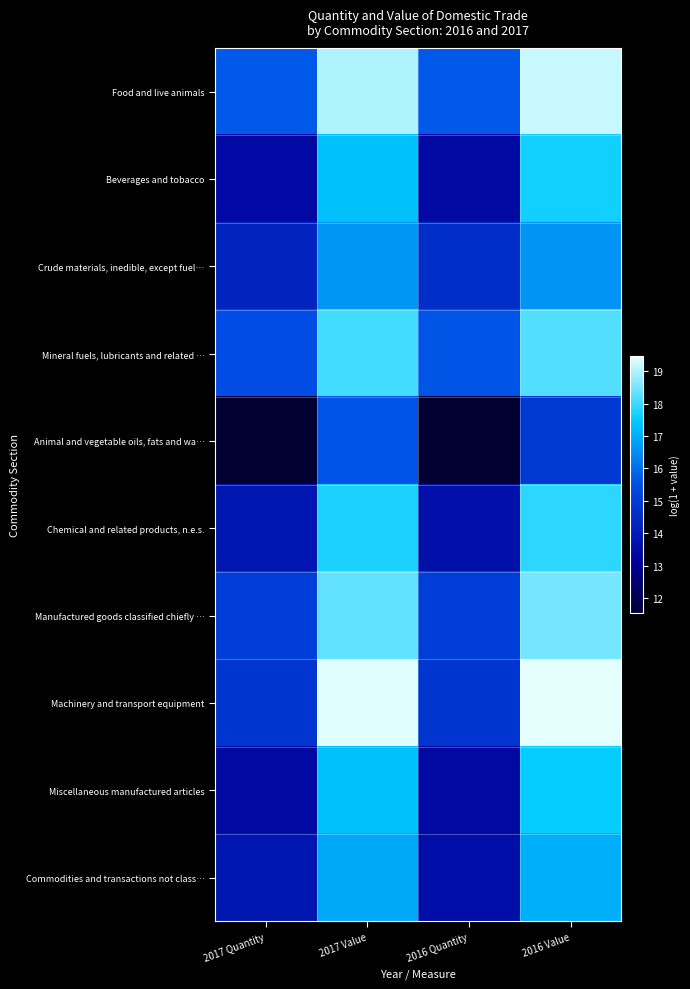

Reading left to right, list all the values displayed in this chart.

Food and live animals: 2017 Quantity=15.7	2017 Value=19.0	2016 Quantity=15.7	2016 Value=19.2
Beverages and tobacco: 2017 Quantity=13.5	2017 Value=17.3	2016 Quantity=13.4	2016 Value=17.6
Crude materials, inedible, except fuel…: 2017 Quantity=14.3	2017 Value=16.7	2016 Quantity=14.5	2016 Value=16.6
Mineral fuels, lubricants and related …: 2017 Quantity=15.5	2017 Value=18.0	2016 Quantity=15.6	2016 Value=18.2
Animal and vegetable oils, fats and wa…: 2017 Quantity=11.6	2017 Value=15.6	2016 Quantity=11.6	2016 Value=14.9
Chemical and related products, n.e.s.: 2017 Quantity=13.9	2017 Value=17.7	2016 Quantity=13.6	2016 Value=17.9
Manufactured goods classified chiefly …: 2017 Quantity=15.1	2017 Value=18.3	2016 Quantity=15.1	2016 Value=18.5
Machinery and transport equipment: 2017 Quantity=14.8	2017 Value=19.4	2016 Quantity=14.8	2016 Value=19.5
Miscellaneous manufactured articles: 2017 Quantity=13.4	2017 Value=17.3	2016 Quantity=13.5	2016 Value=17.5
Commodities and transactions not class…: 2017 Quantity=13.9	2017 Value=16.9	2016 Quantity=13.6	2016 Value=17.0